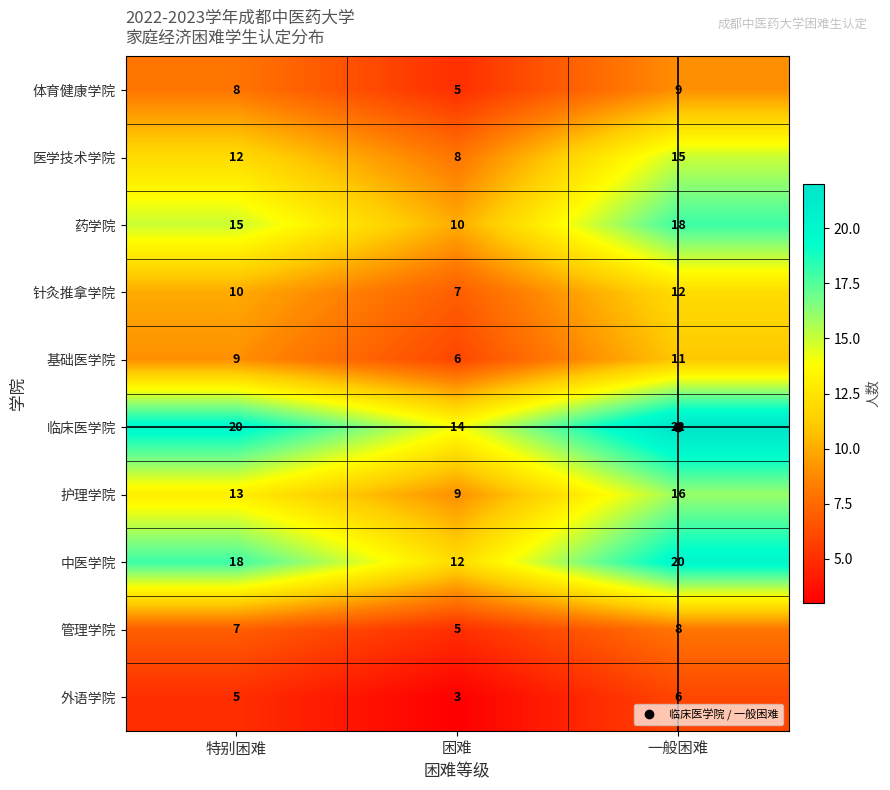

How many values in the 管理学院 series are below 7?

1